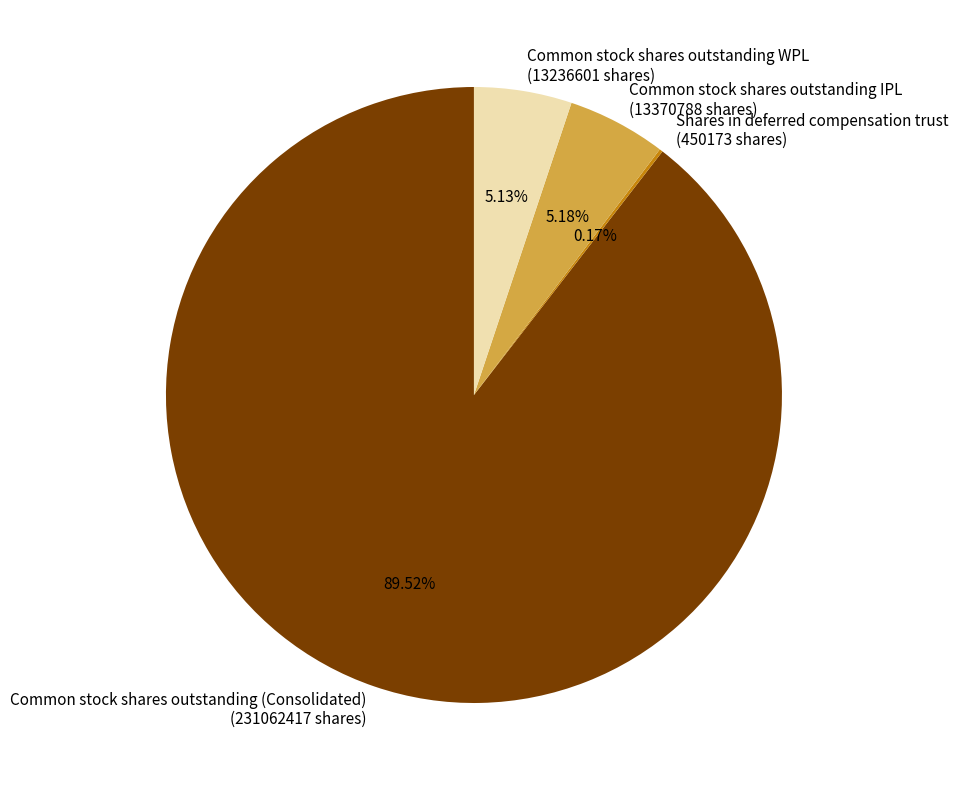

Combined, do Common stock shares outstanding WPL (13236601 shares) and Common stock shares outstanding (Consolidated) (231062417 shares) account for over 50%?

Yes